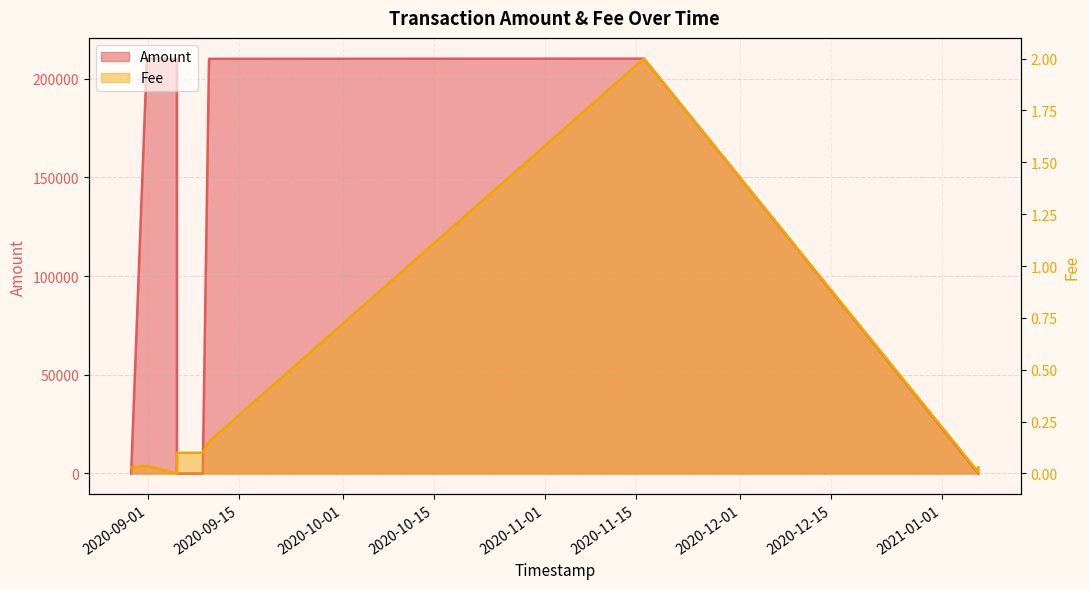

List the labels in order of Amount value, smallest first.

2020-08-29 11:31:18, 2020-09-05 12:14:17, 2020-09-09 11:23:52, 2021-01-06 12:44:51, 2021-01-06 12:36:37, 2020-09-05 12:03:30, 2020-09-10 10:26:48, 2020-08-31 21:26:04, 2020-11-16 04:25:43